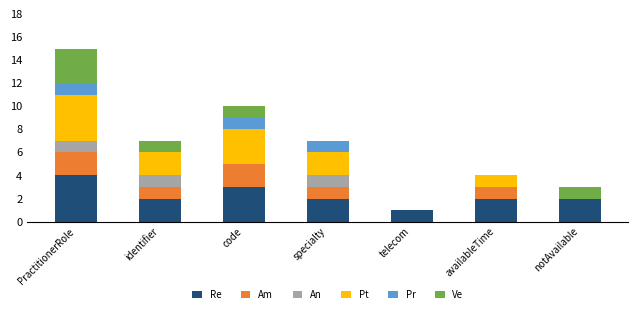

What is the highest value of the Re series?

4